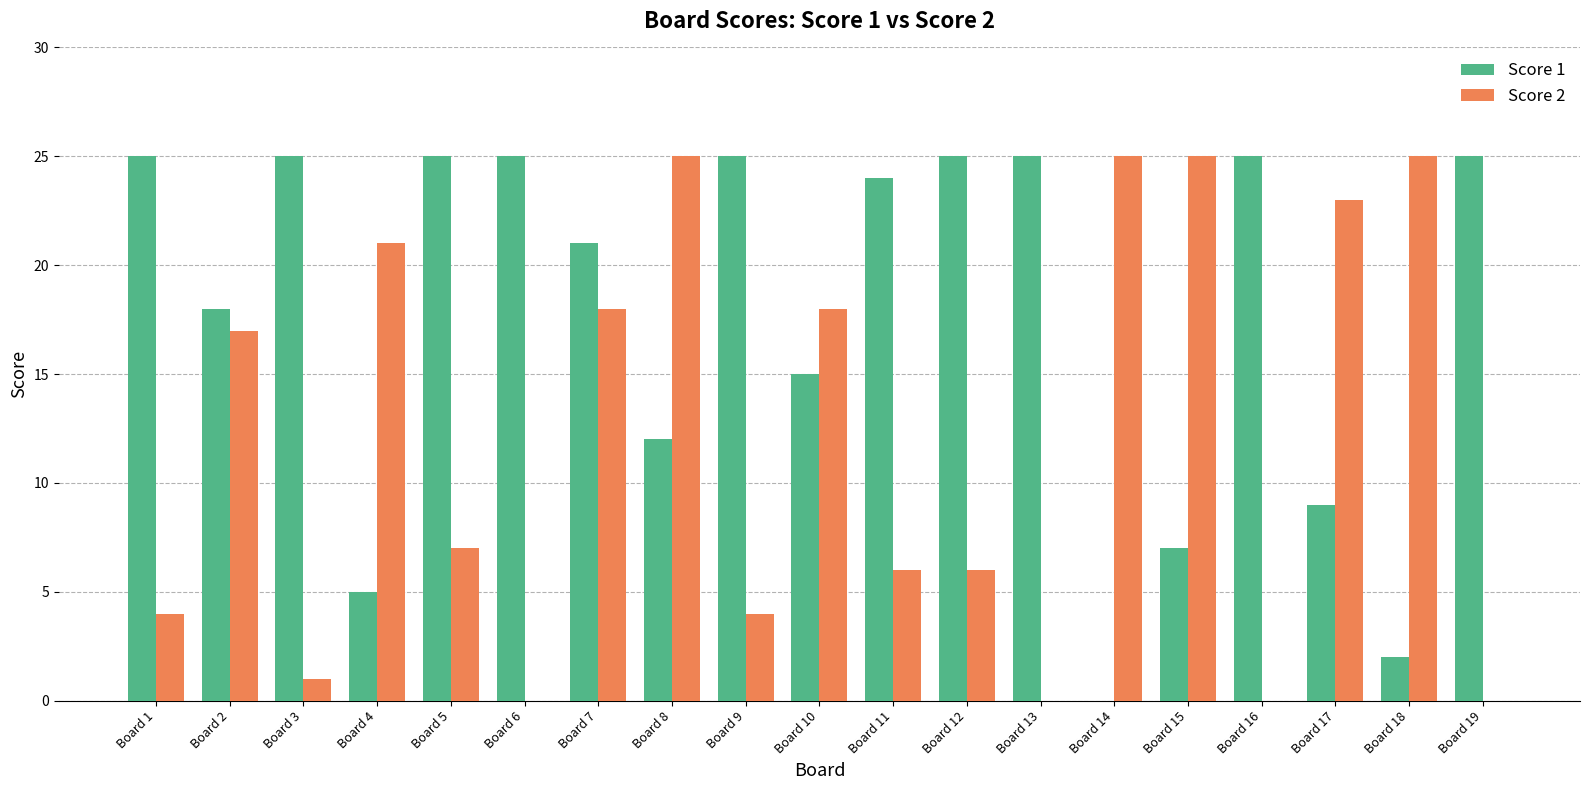

Is it true that Score 1 equals -13 at Board 14?

False